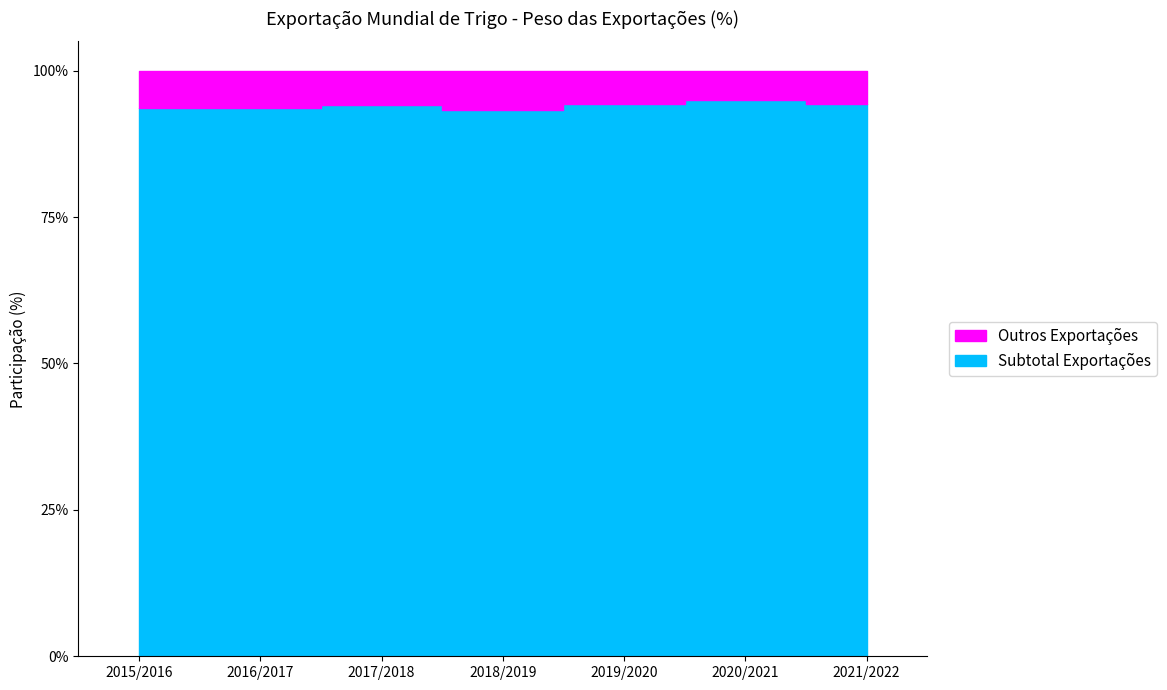

Rank the categories by Outros Exportações value from highest to lowest.

2018/2019, 2015/2016, 2016/2017, 2017/2018, 2019/2020, 2021/2022, 2020/2021